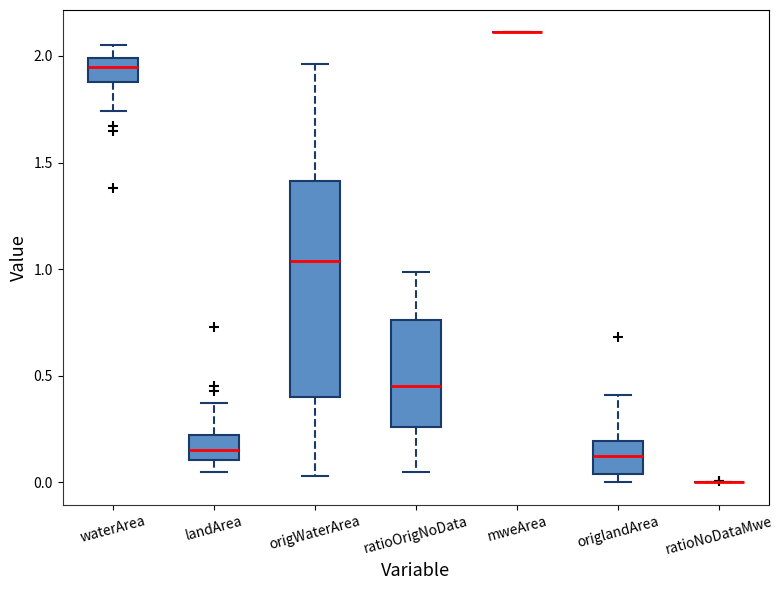

Comparing the boxes themselves (not the whiskers), which one is the tallest?

origWaterArea